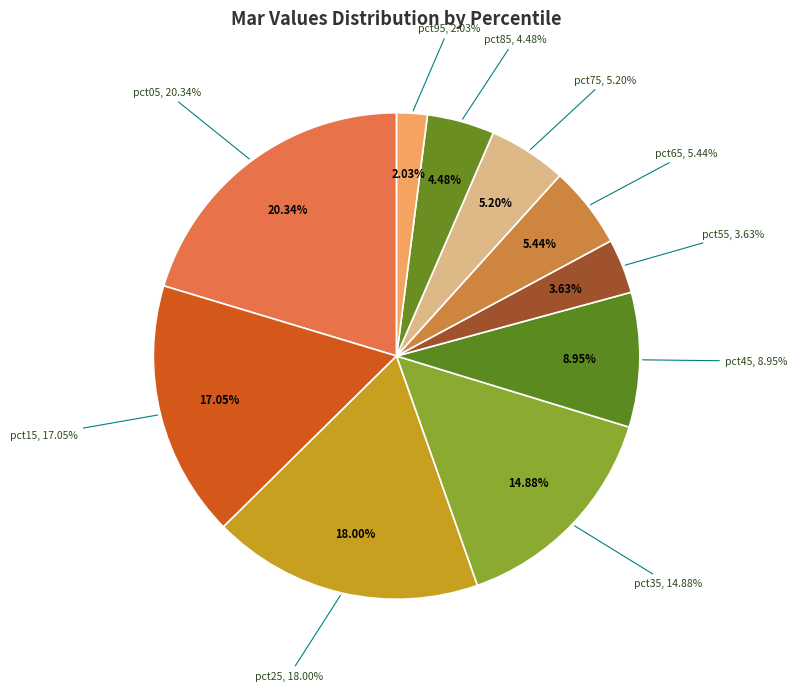

Which slice is the smallest?

pct95